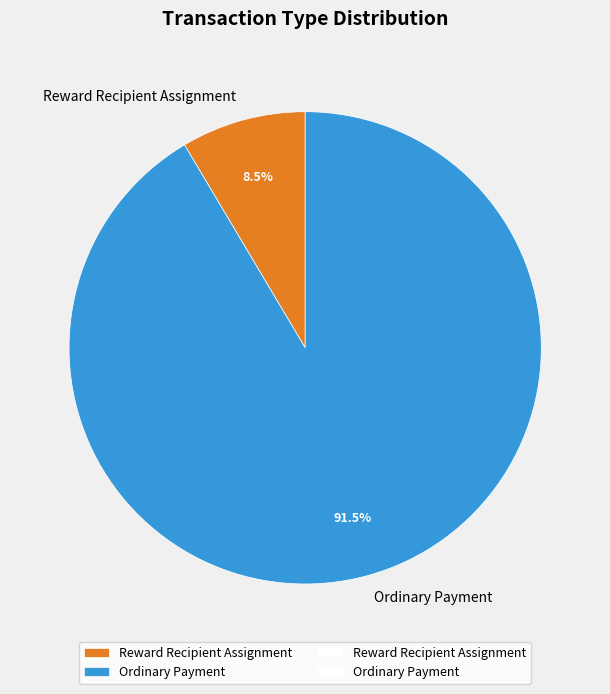

What is the smallest slice in the pie chart?

Reward Recipient Assignment